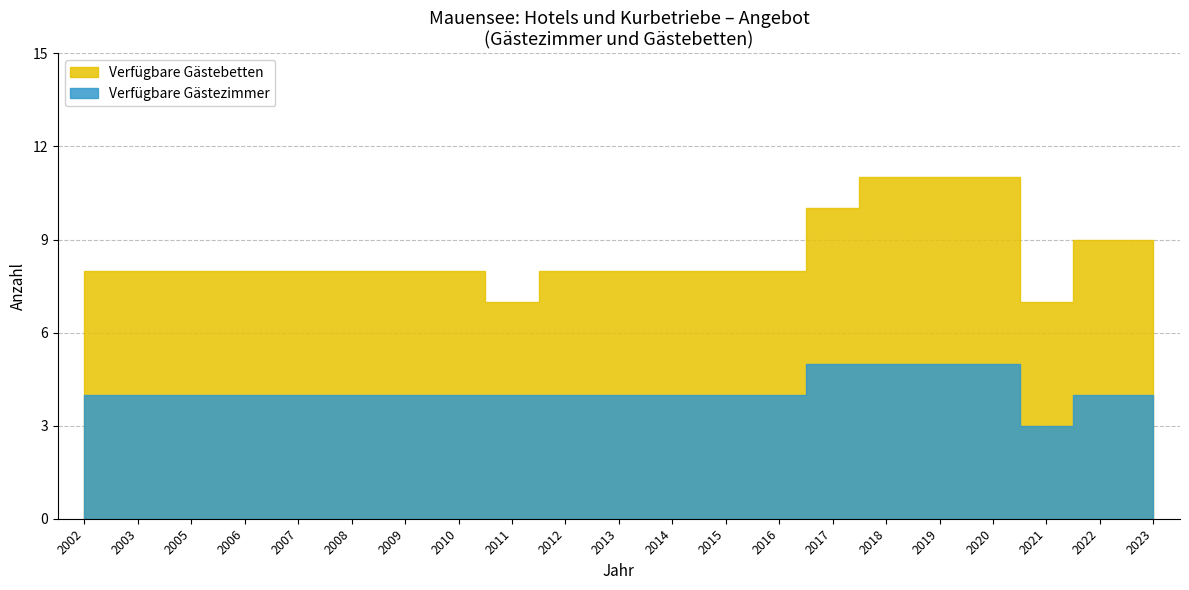

True or false: Verfügbare Gästezimmer and Verfügbare Gästebetten intersect in this chart.

False